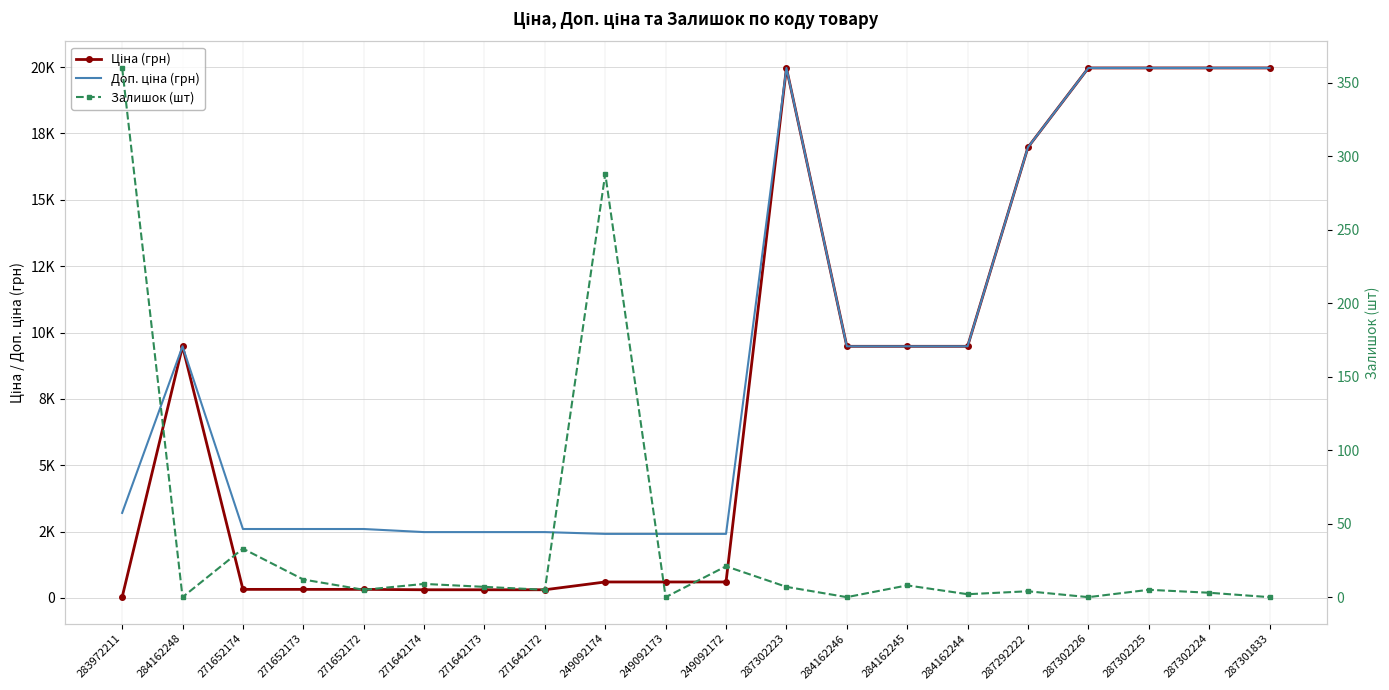

How many interior local peaks does the Залишок (шт) series have?

7